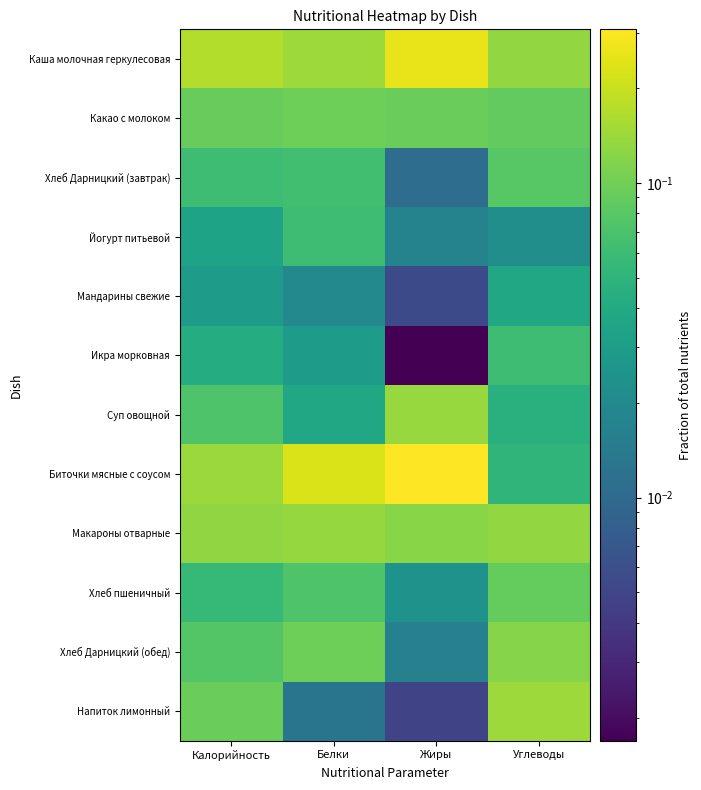

How many distinct data groups are displayed?

12